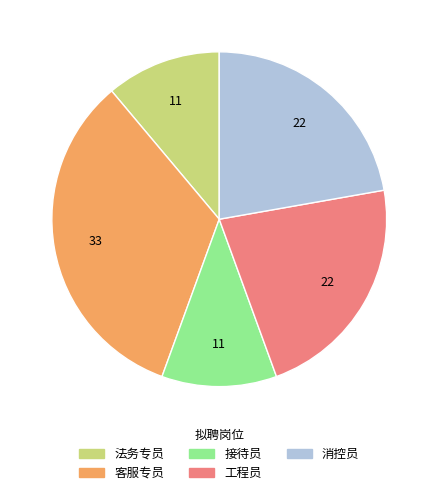

Does 消控员 represent more than half of the total?

No